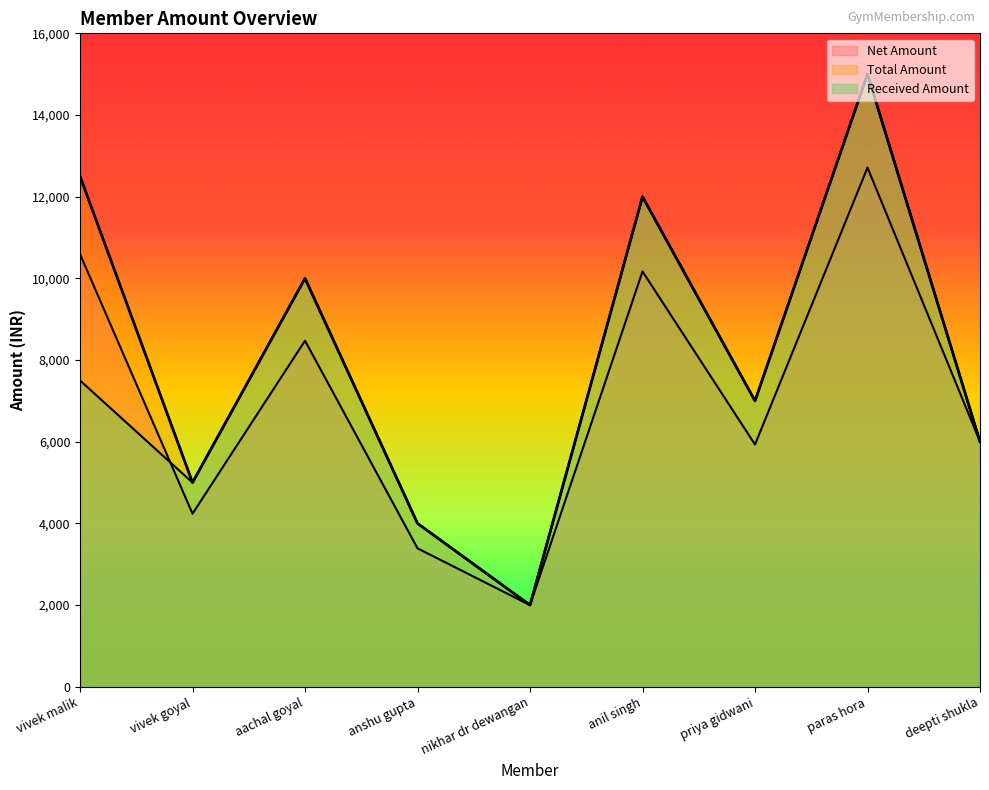

Which series has the largest range (max minus min)?

Total Amount